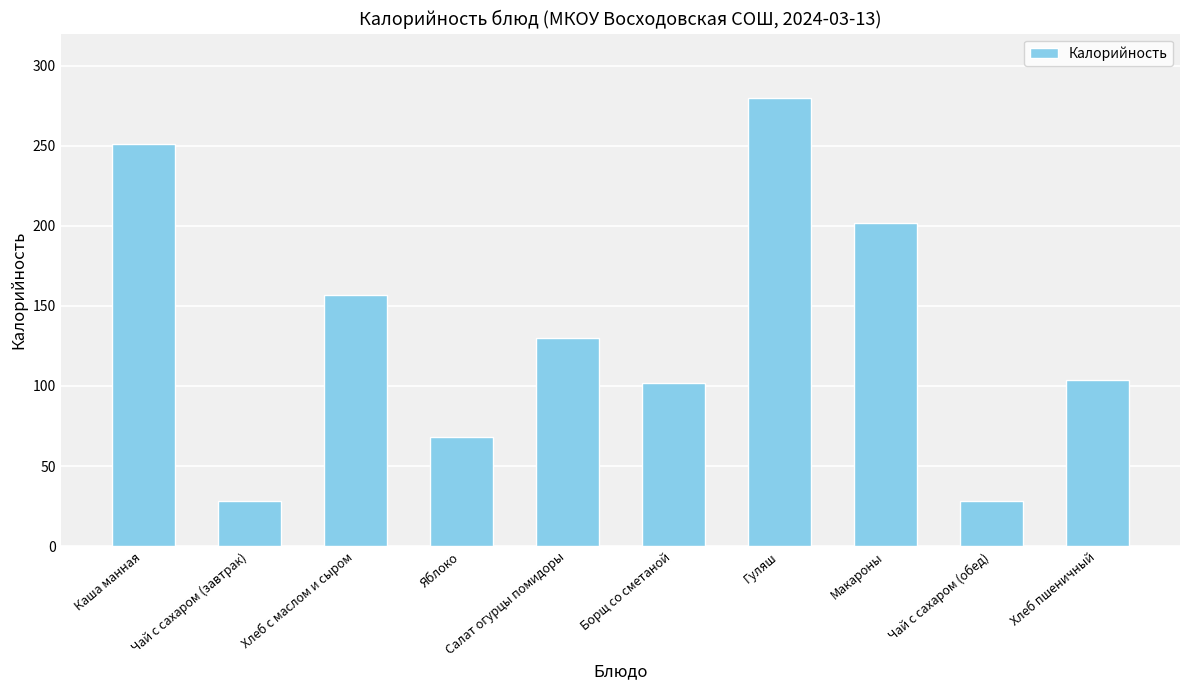

What is the minimum value shown in the chart?

28